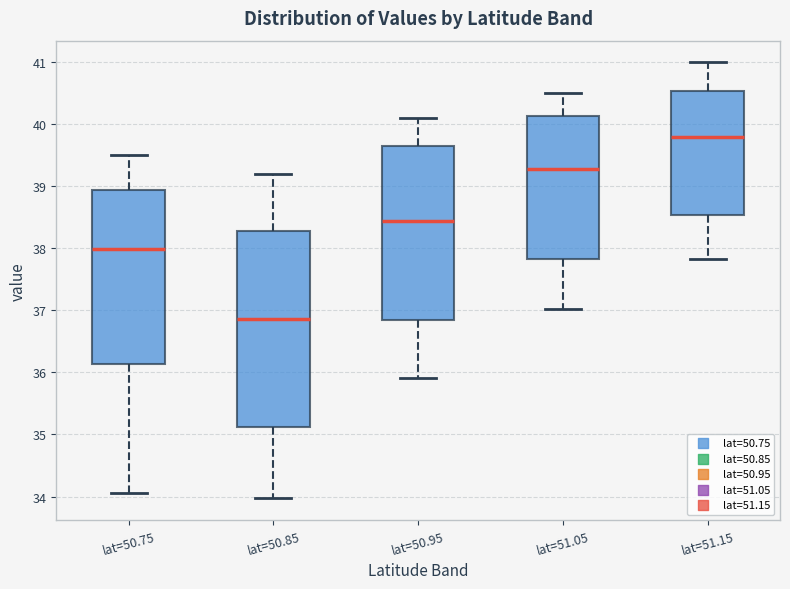

Which box has the highest median line?

lat=51.15